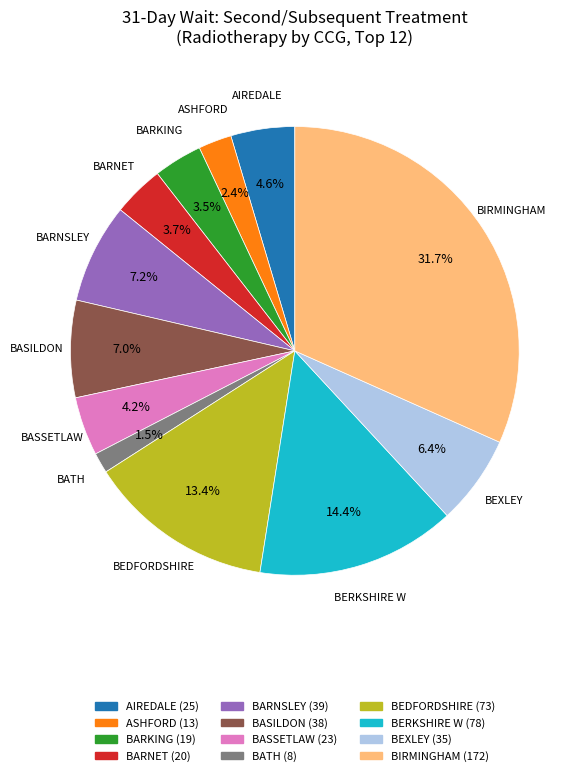

Is there a majority slice in this chart?

No